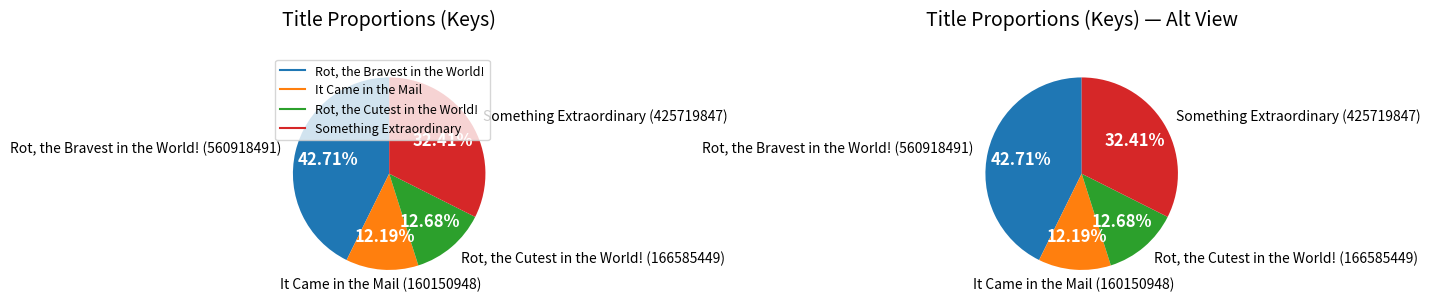

To the nearest percent, what is the difference between the Rot, the Cutest in the World! and Rot, the Bravest in the World! slice percentages?

30%